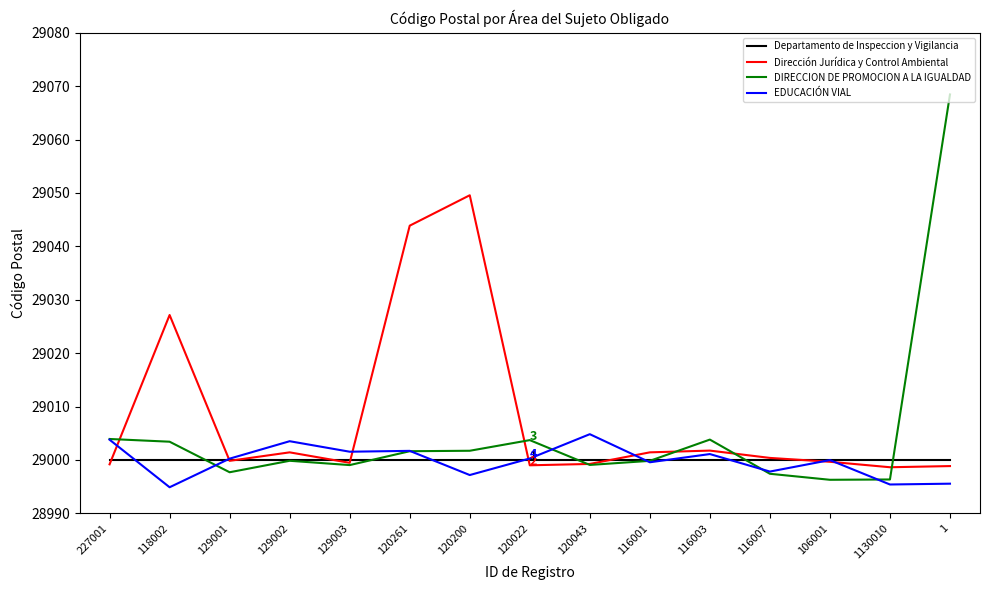

At which category is the sum across all series the highest?

1